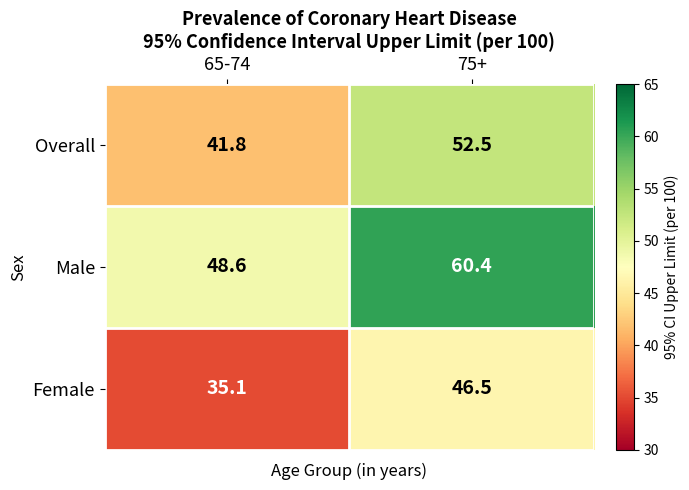

What is the sum of all Overall values?

94.3